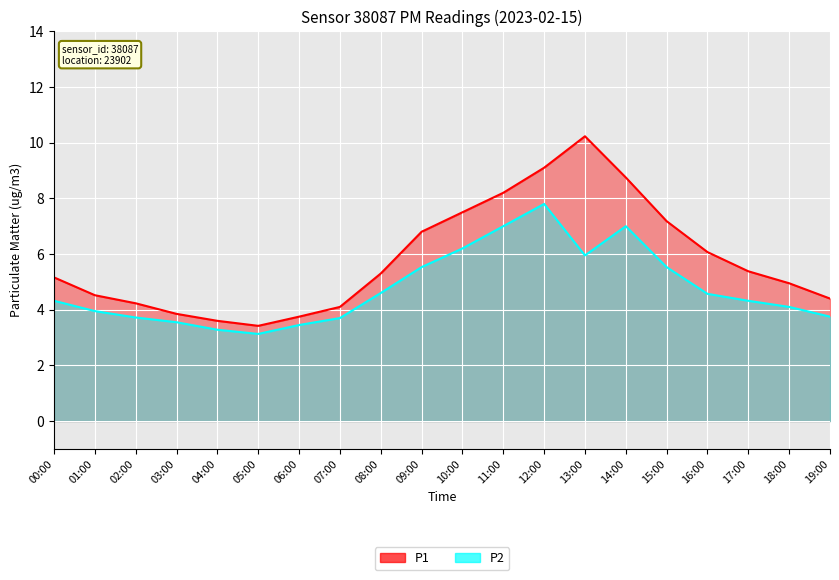

Reading left to right, transcribe all the data shown in this chart.

P1: 5.2	4.5	4.2	3.9	3.6	3.4	3.8	4.1	5.3	6.8	7.5	8.2	9.1	10.2	8.8	7.2	6.1	5.4	5.0	4.4
P2: 4.3	4.0	3.7	3.5	3.3	3.1	3.5	3.7	4.6	5.5	6.2	7.0	7.8	6.0	7.0	5.5	4.6	4.3	4.1	3.8